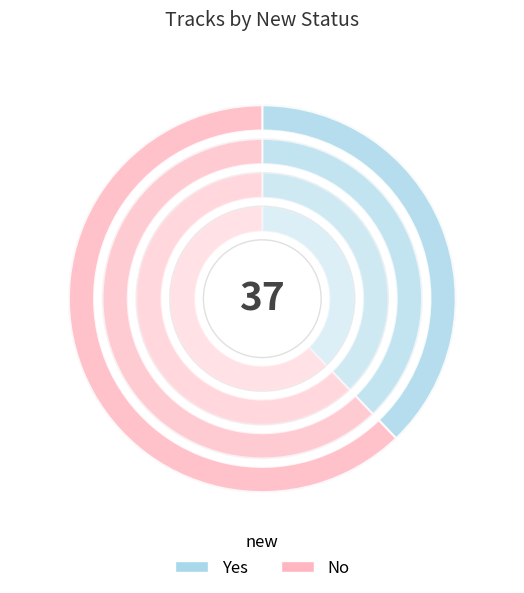

To the nearest percent, what is the average slice percentage?

50%